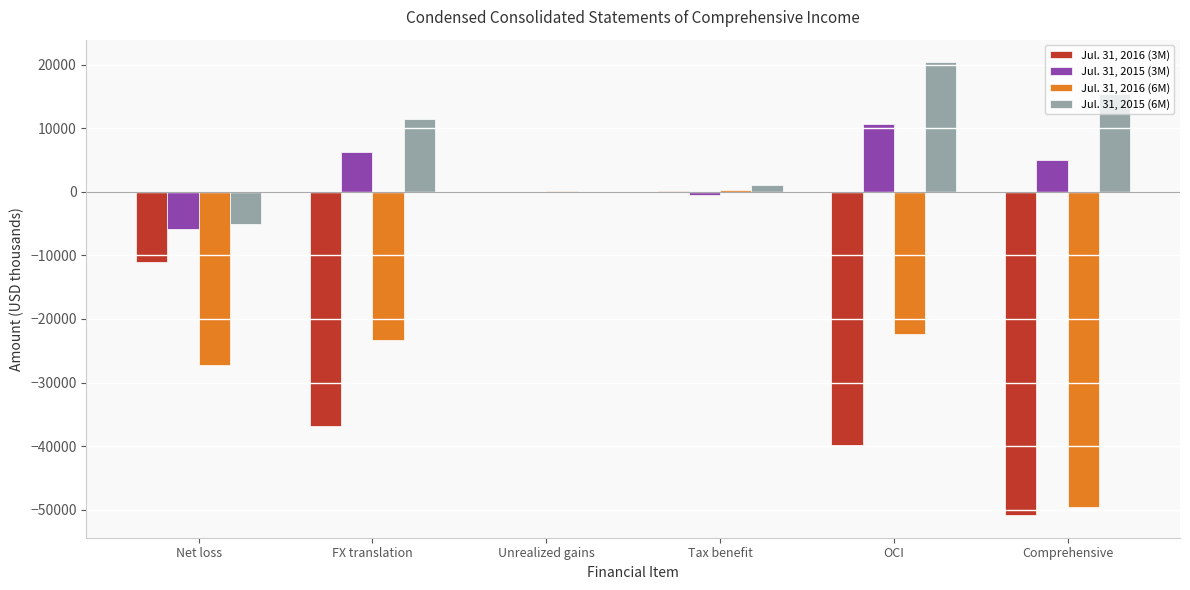

Is it true that Jul. 31, 2015 (3M) equals 10733 at OCI?

True